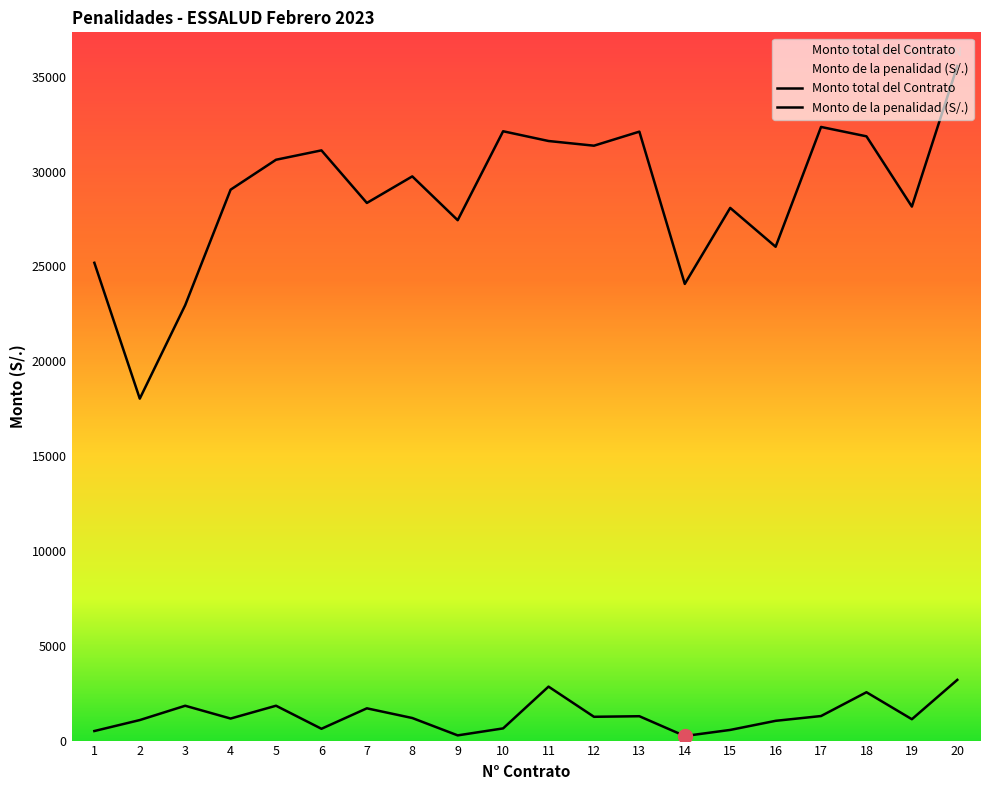

True or false: Monto total del Contrato has a value of 35568.0 at 20.

True